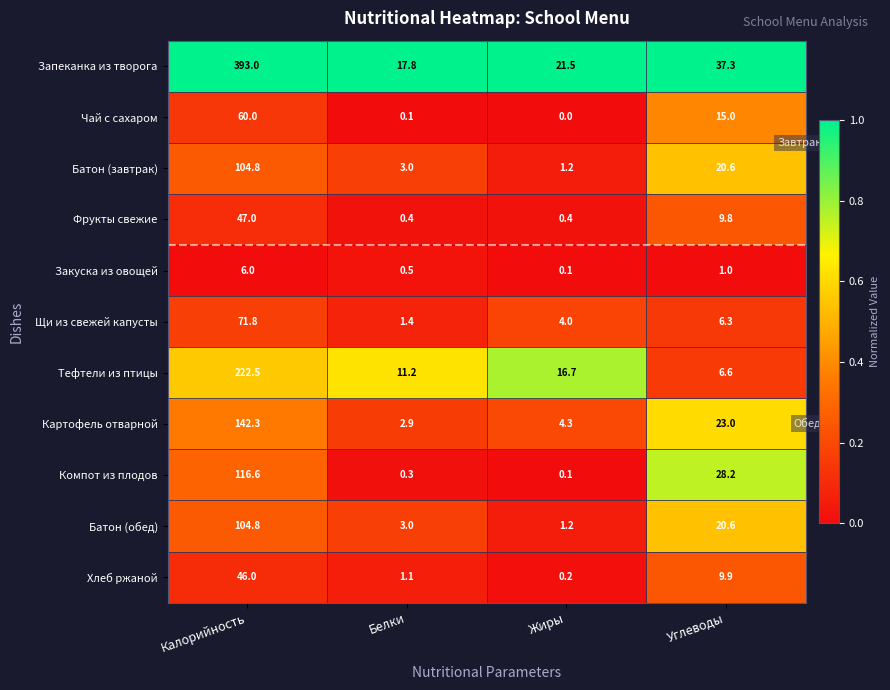

Where is Батон (обед) nearest to the value 53?

Углеводы